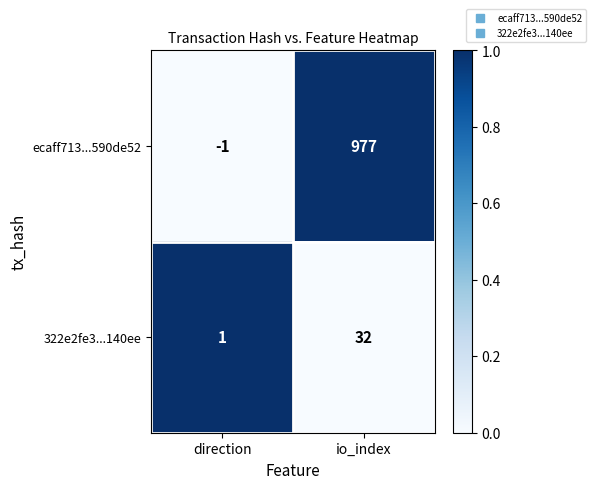

Between direction and io_index, which series saw the biggest shift?

ecaff713...590de52